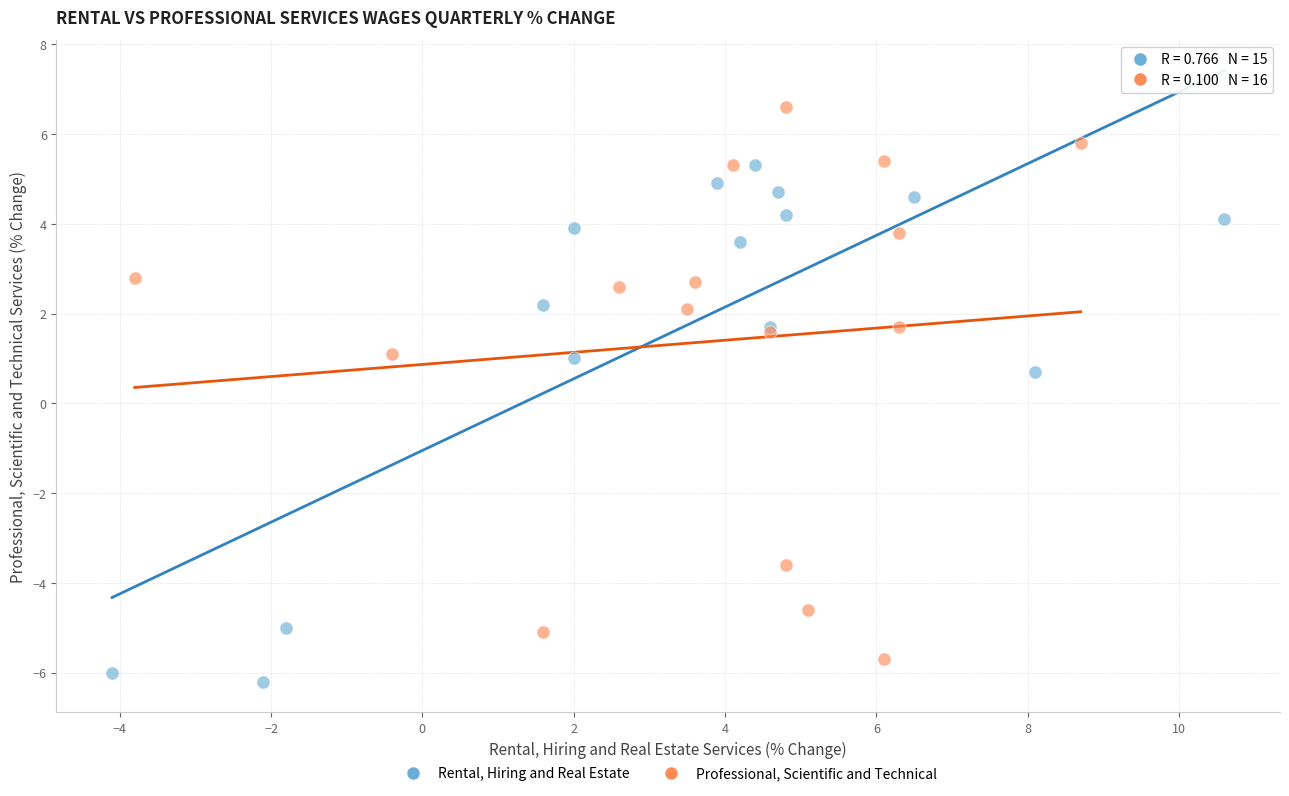

What are all the series names shown in the legend?

Rental, Hiring and Real Estate, Professional, Scientific and Technical